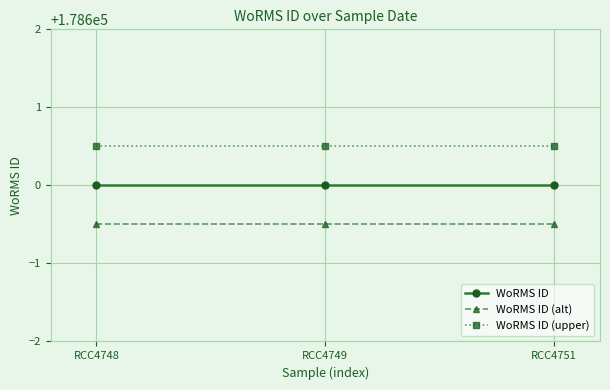

Count the number of categories in the chart.

3